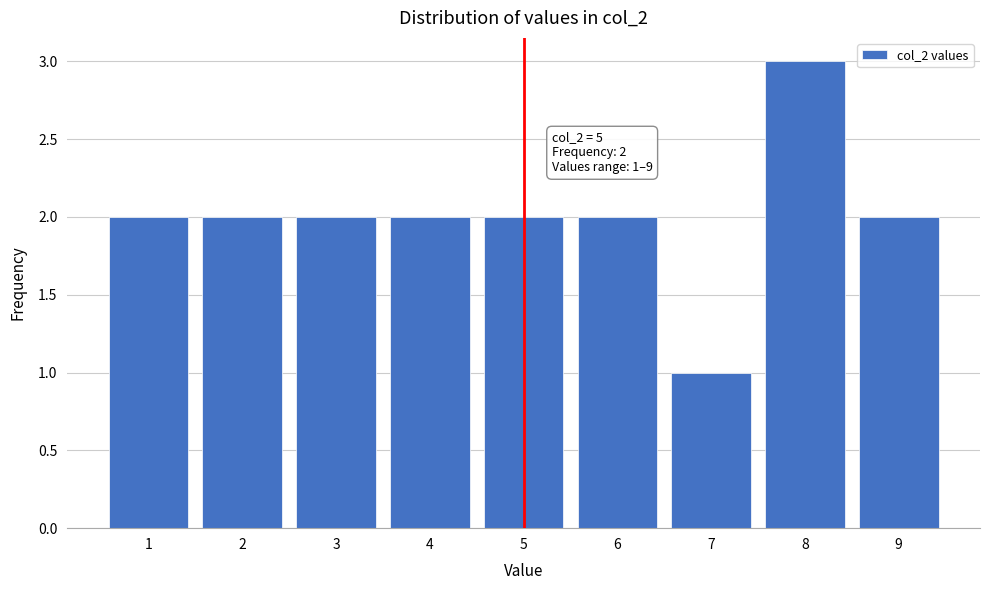

Which range on the x-axis has the tallest bar?

7.5 to 8.5